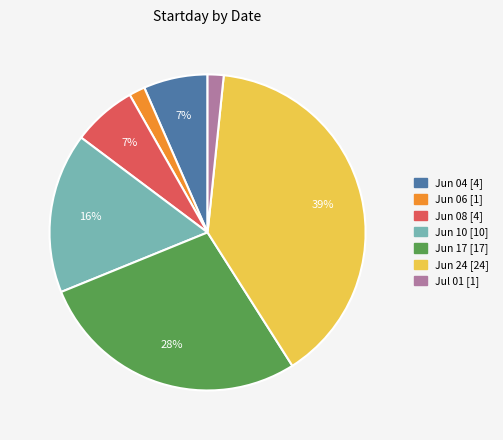

Is there a majority slice in this chart?

No